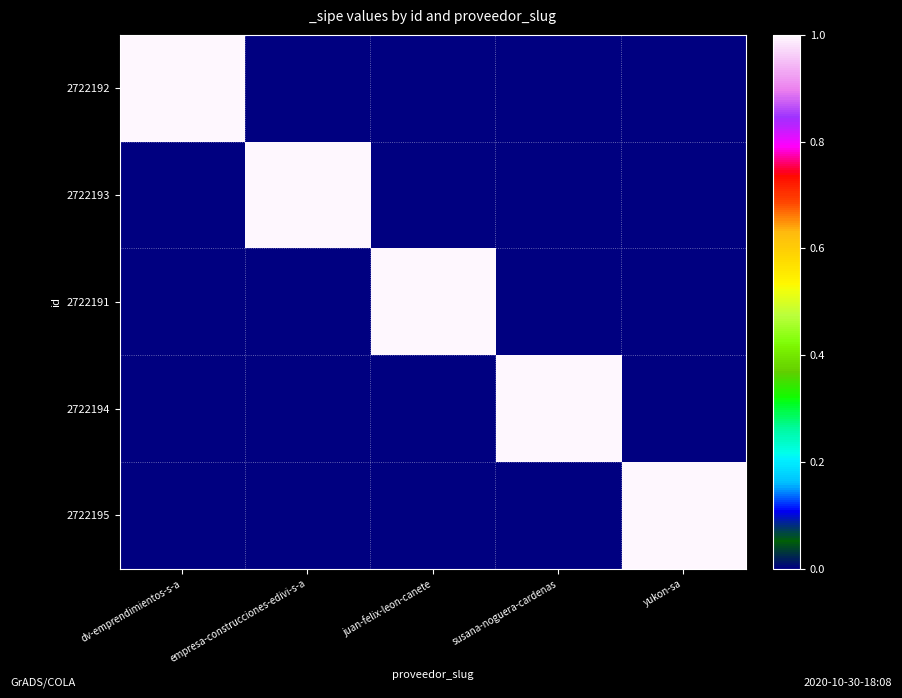

What is the difference between the highest and lowest values at yukon-sa?

1